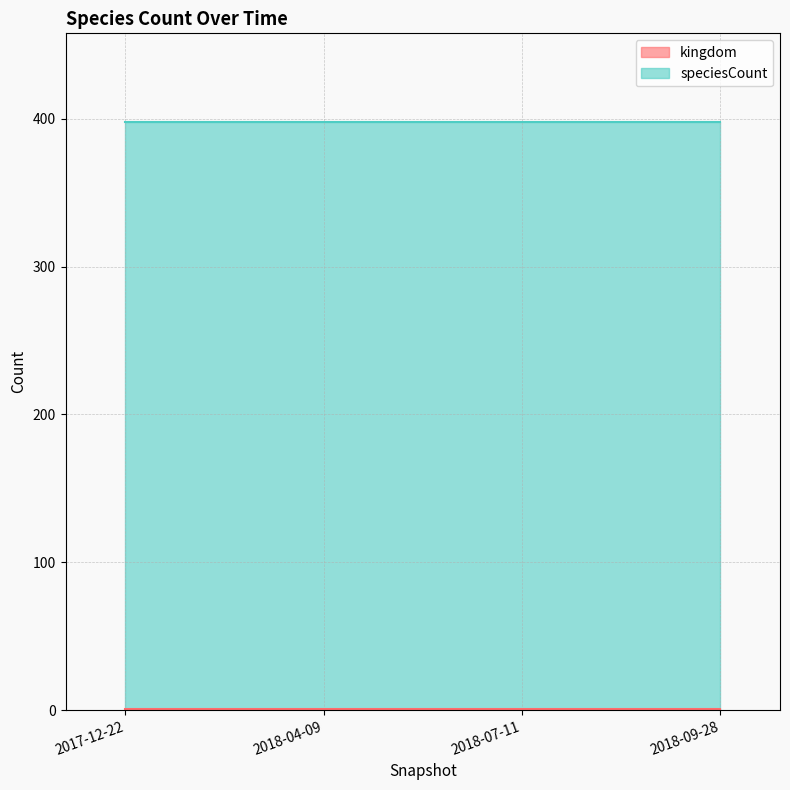

What is the maximum value for speciesCount?

398